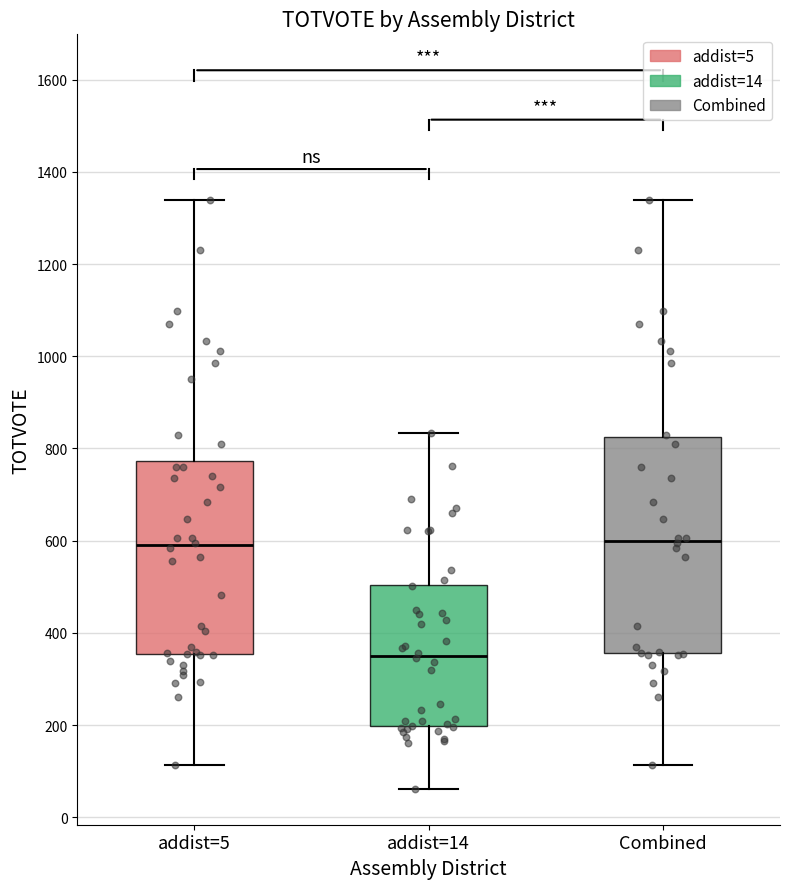

Comparing the boxes themselves (not the whiskers), which one is the tallest?

Combined